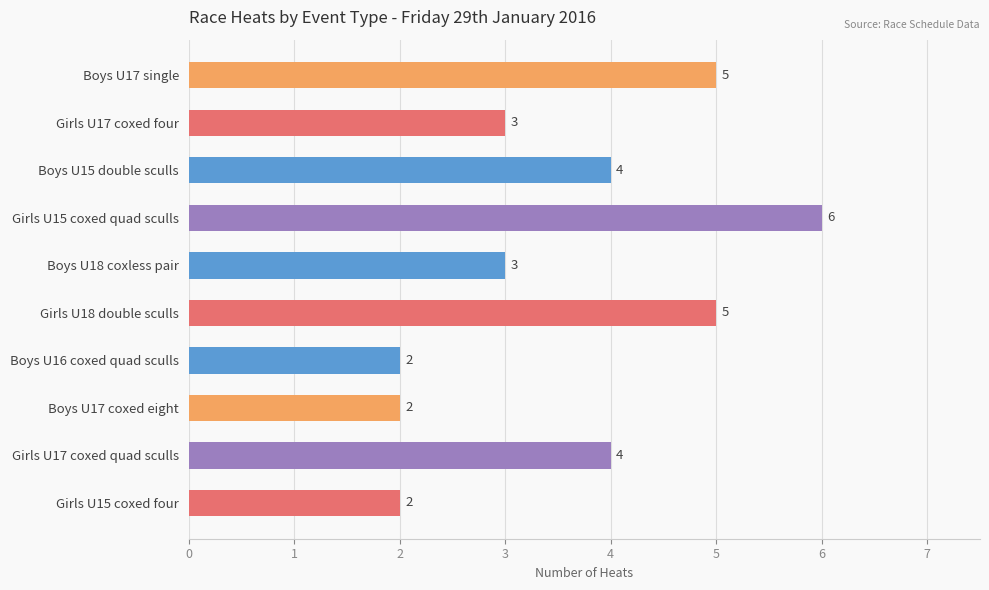

What is the minimum value shown in the chart?

2